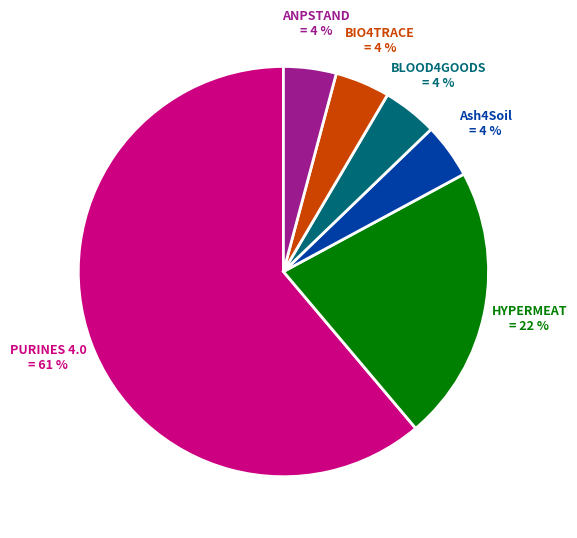

To the nearest percent, what percentage of the pie is BIO4TRACE?

4%